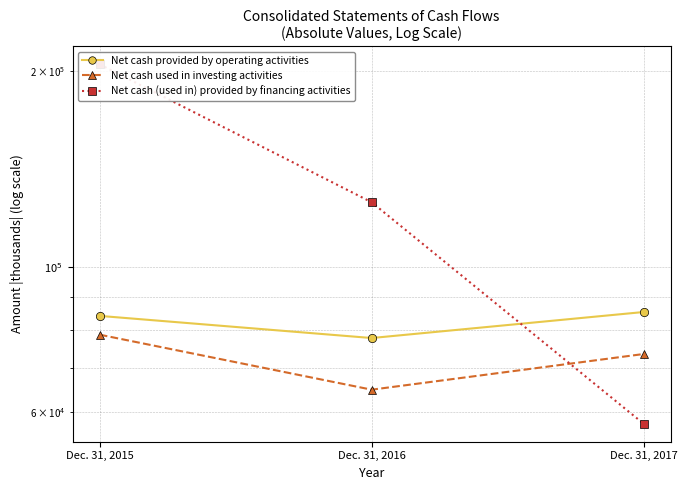

What is the sum of the Net cash provided by operating activities values at Dec. 31, 2017 and Dec. 31, 2016?

163238